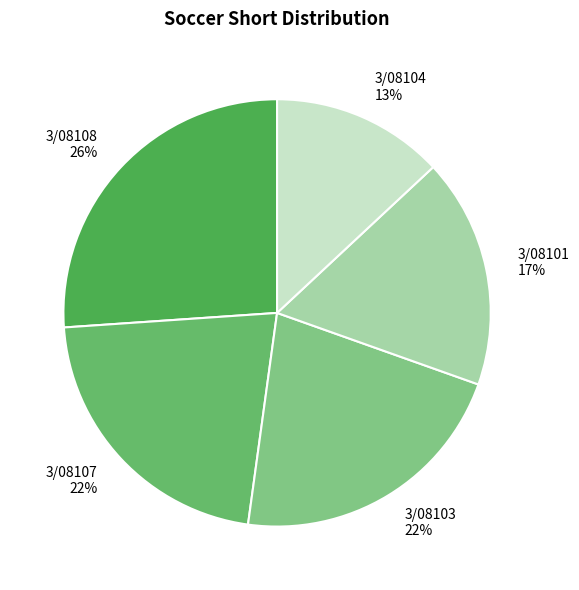

Which category has the biggest portion of the pie?

3/08108